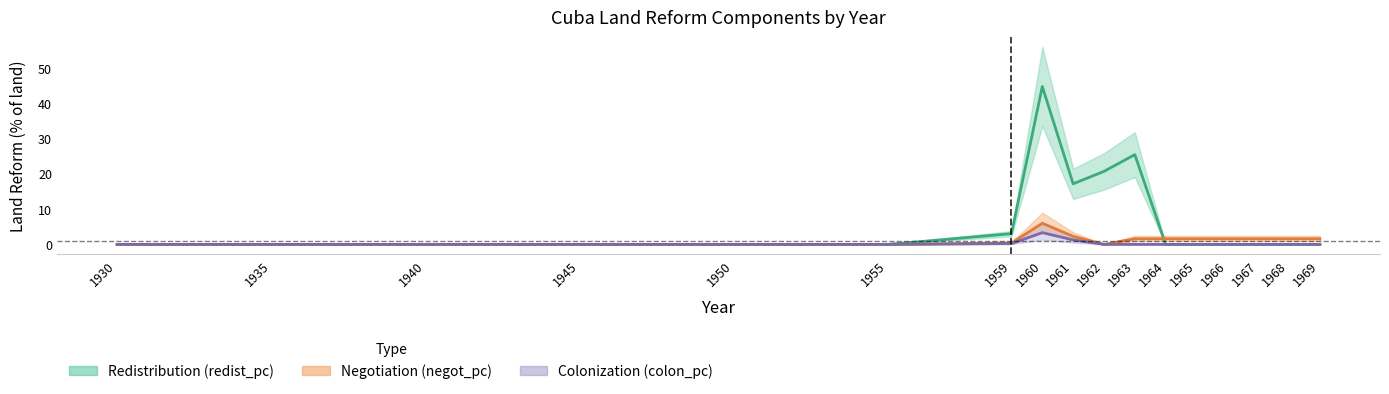

At how many categories does at least one series exceed 12?

4